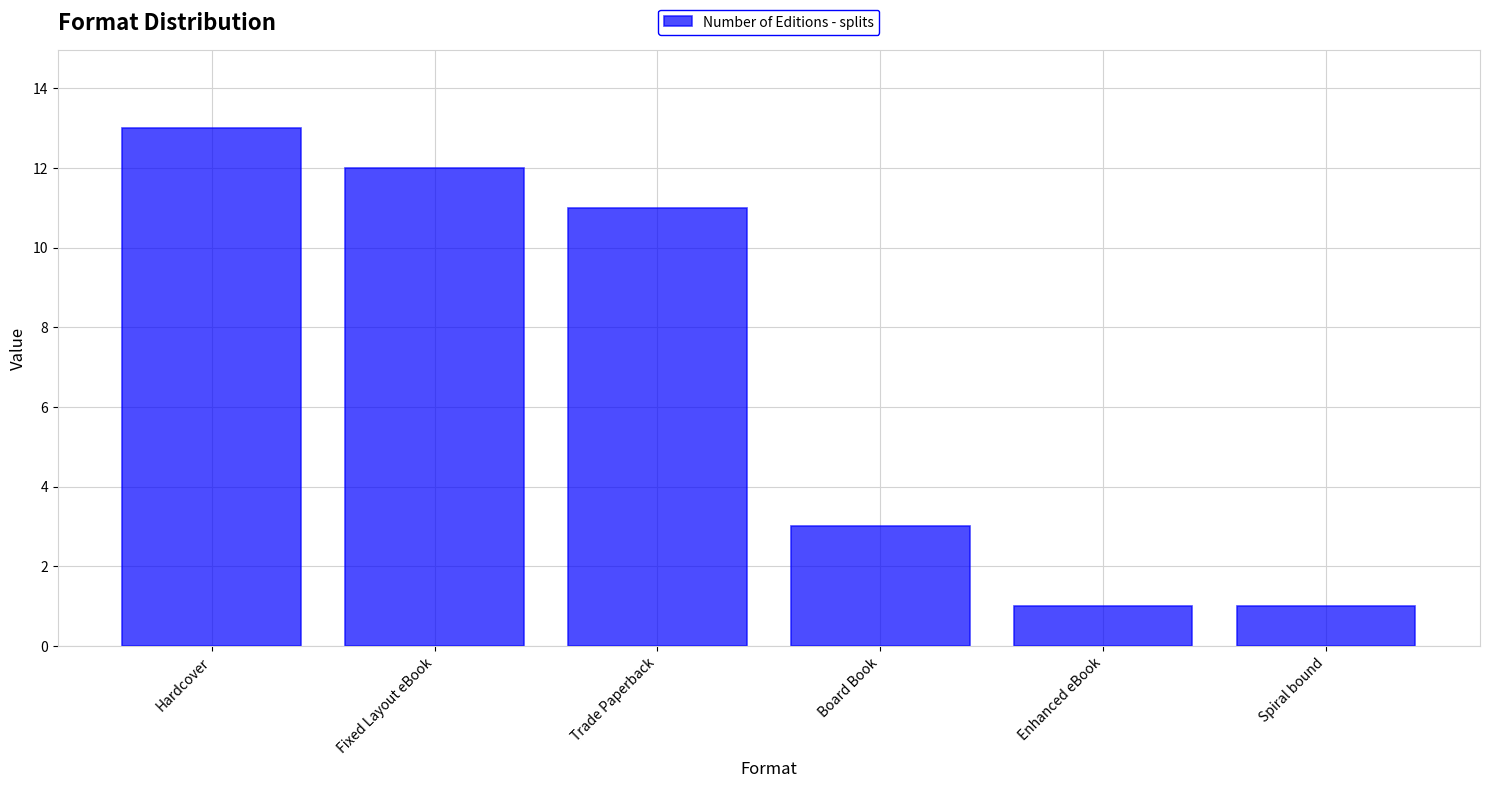

What value does the data have at Fixed Layout eBook, to the nearest 10?

10